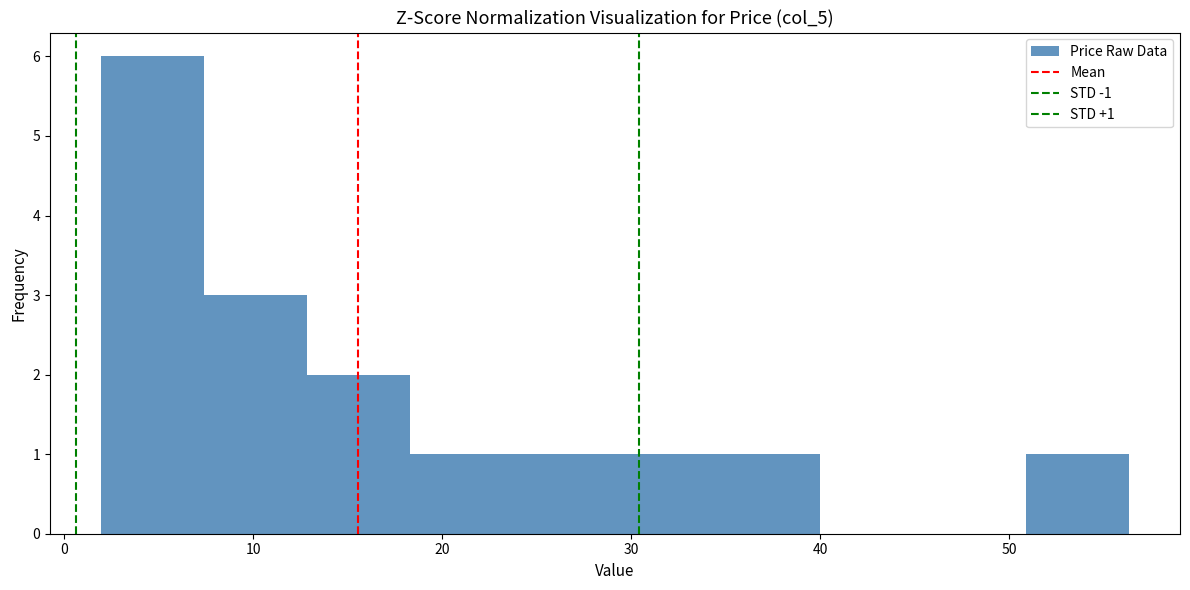

Which range on the x-axis has the tallest bar?

2 to 7